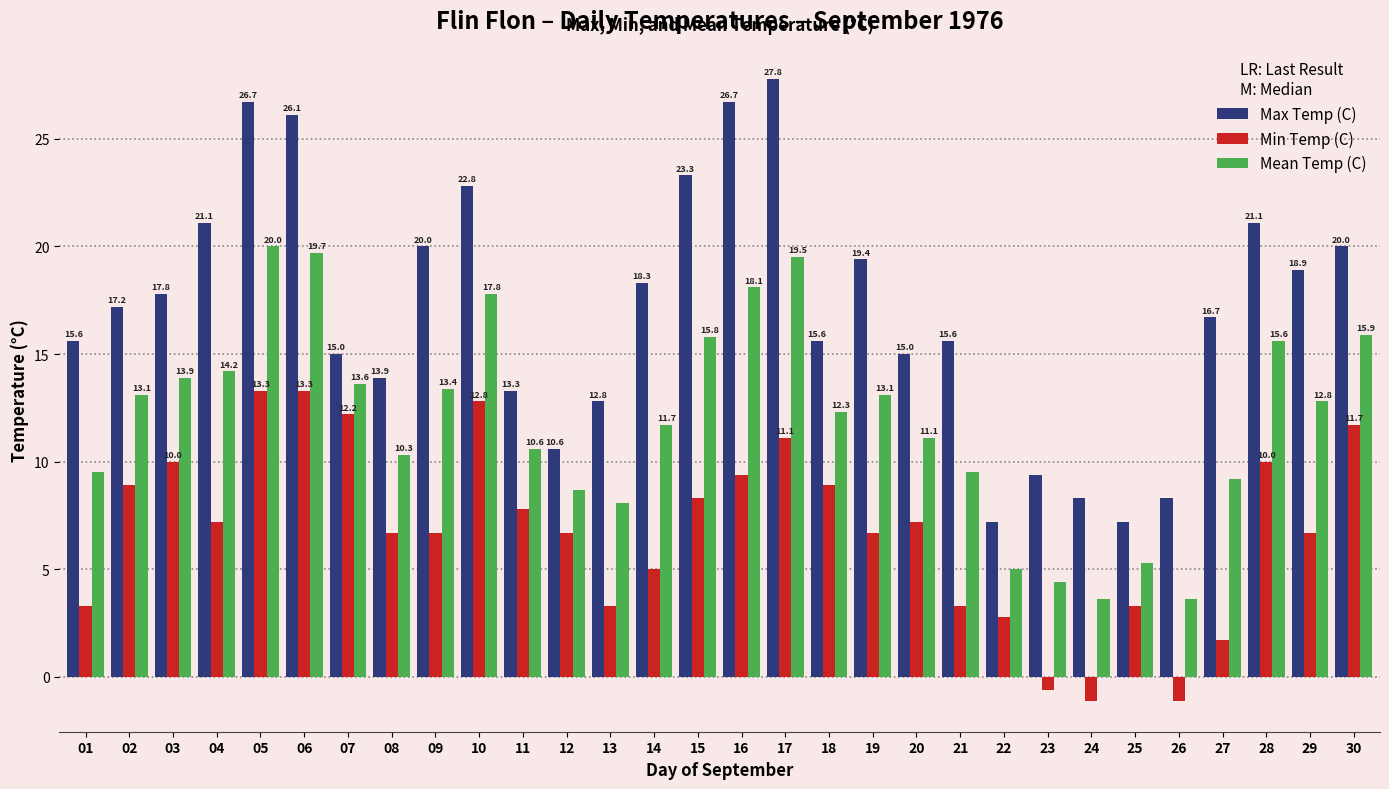

Where is Mean Temp (C) nearest to the value 11?

20